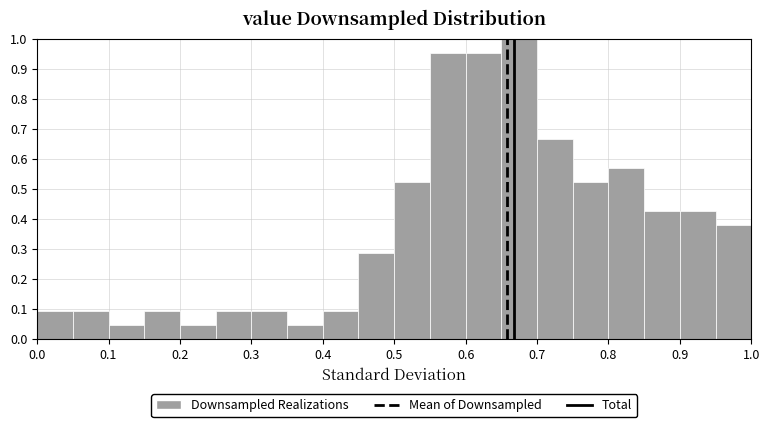

How tall is the bar that spans 0.05 to 0.10 on the x-axis? The values are not printed on the chart, so give them approximately, as read against the axis.

0.10